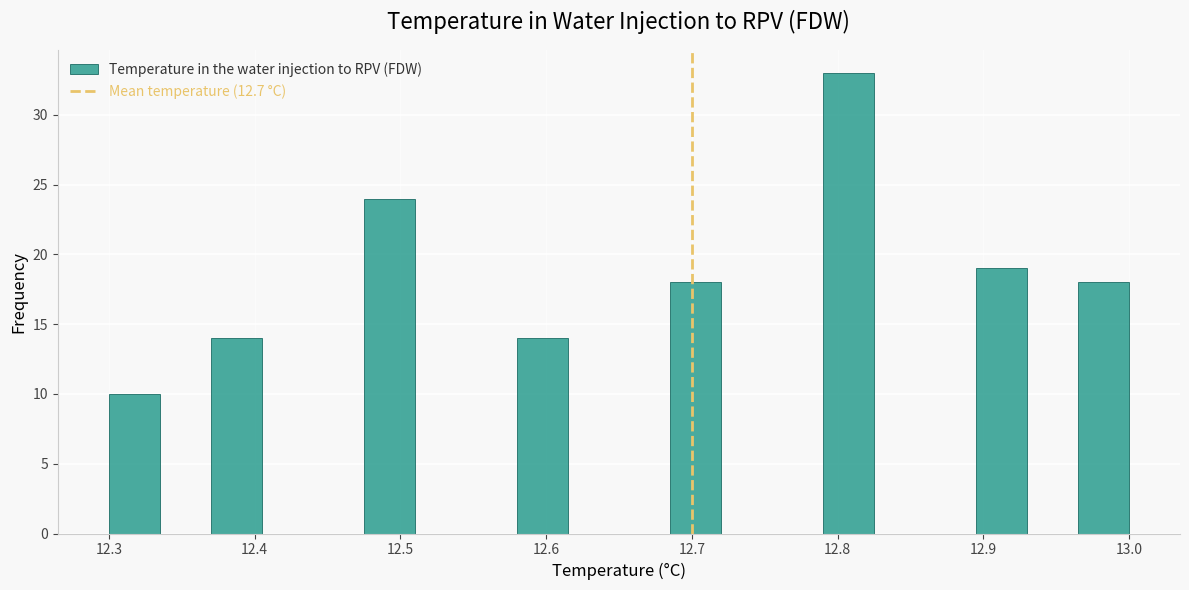

Around what value on the x-axis is the tallest bar? Give the approximate position of its centre, as read against the axis.

12.81